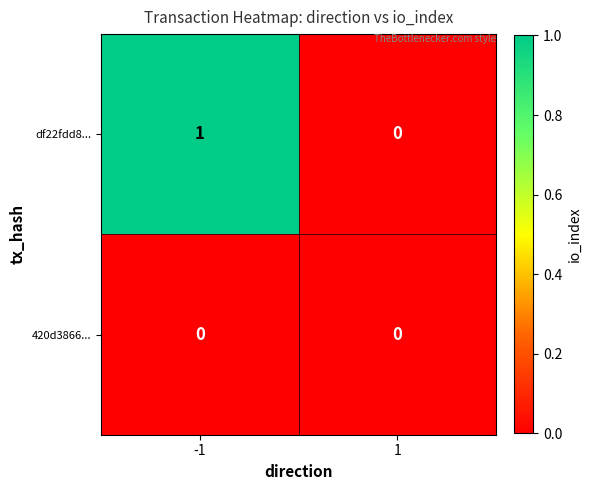

Rank the series at -1 from highest to lowest value.

df22fdd8..., 420d3866...